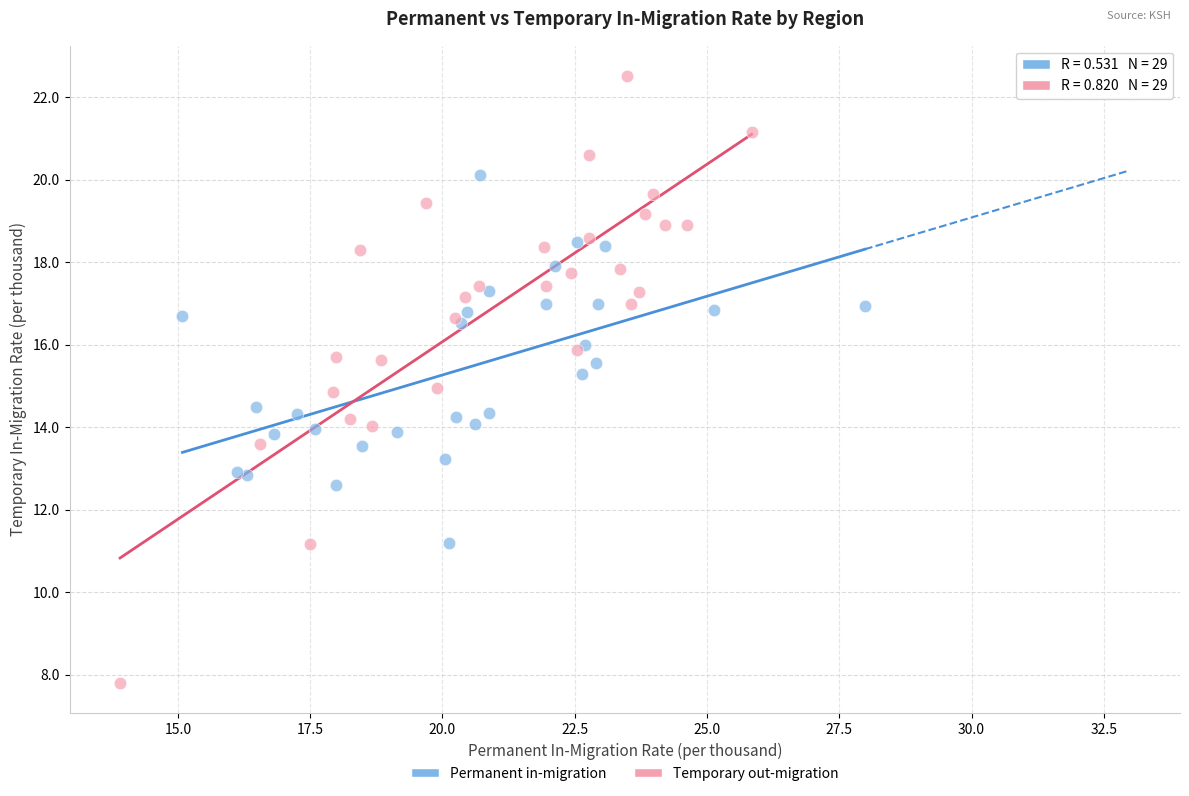

Which series has the widest spread of Y values?

Temporary out-migration